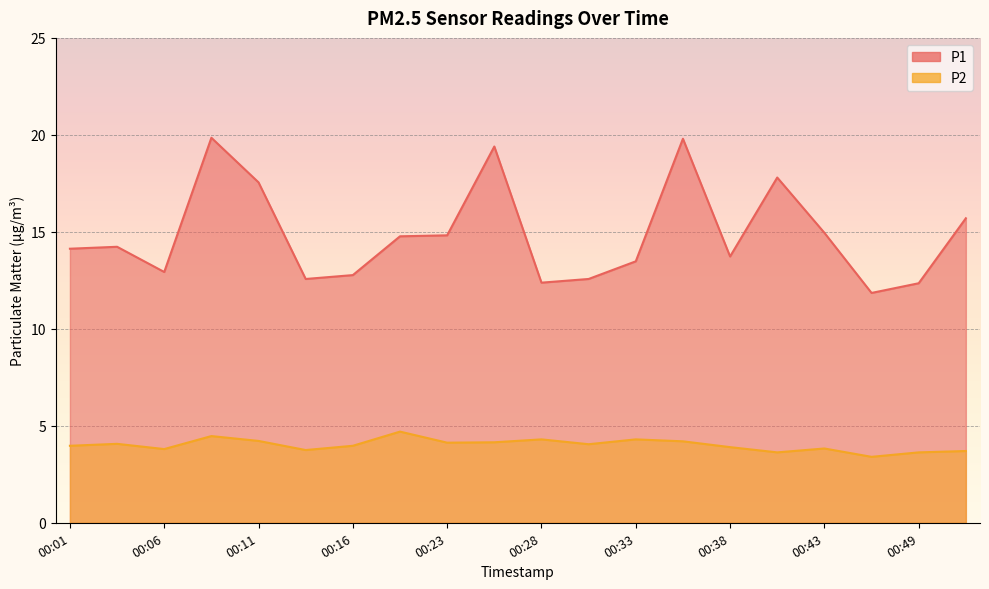

What is the average value of the P2 series?

4.0